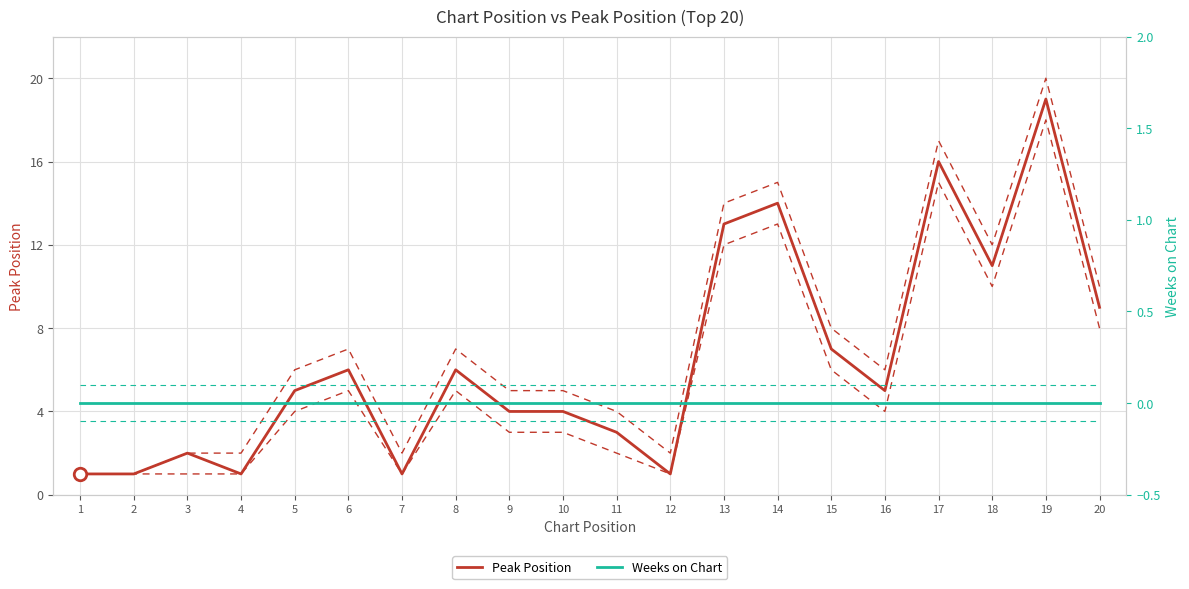

List the series in order of their peak value, highest first.

Peak Position, Weeks on Chart